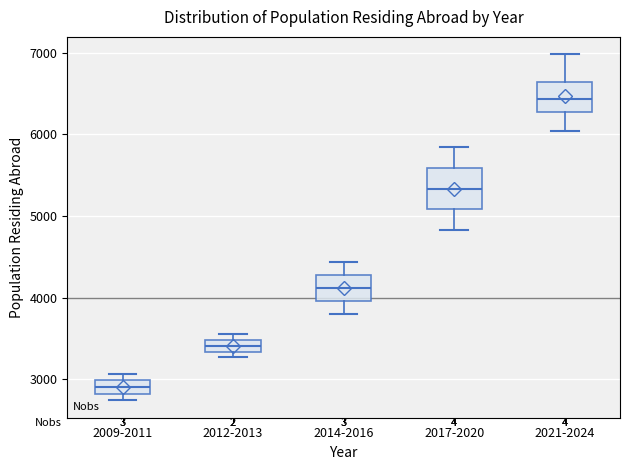

Which box has the highest median line?

2021-2024